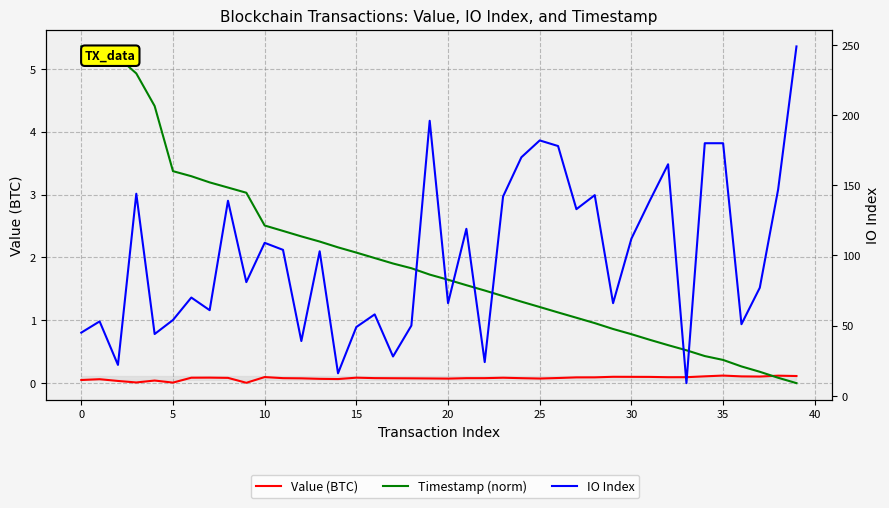

True or false: IO Index and Value (BTC) cross at least once.

False